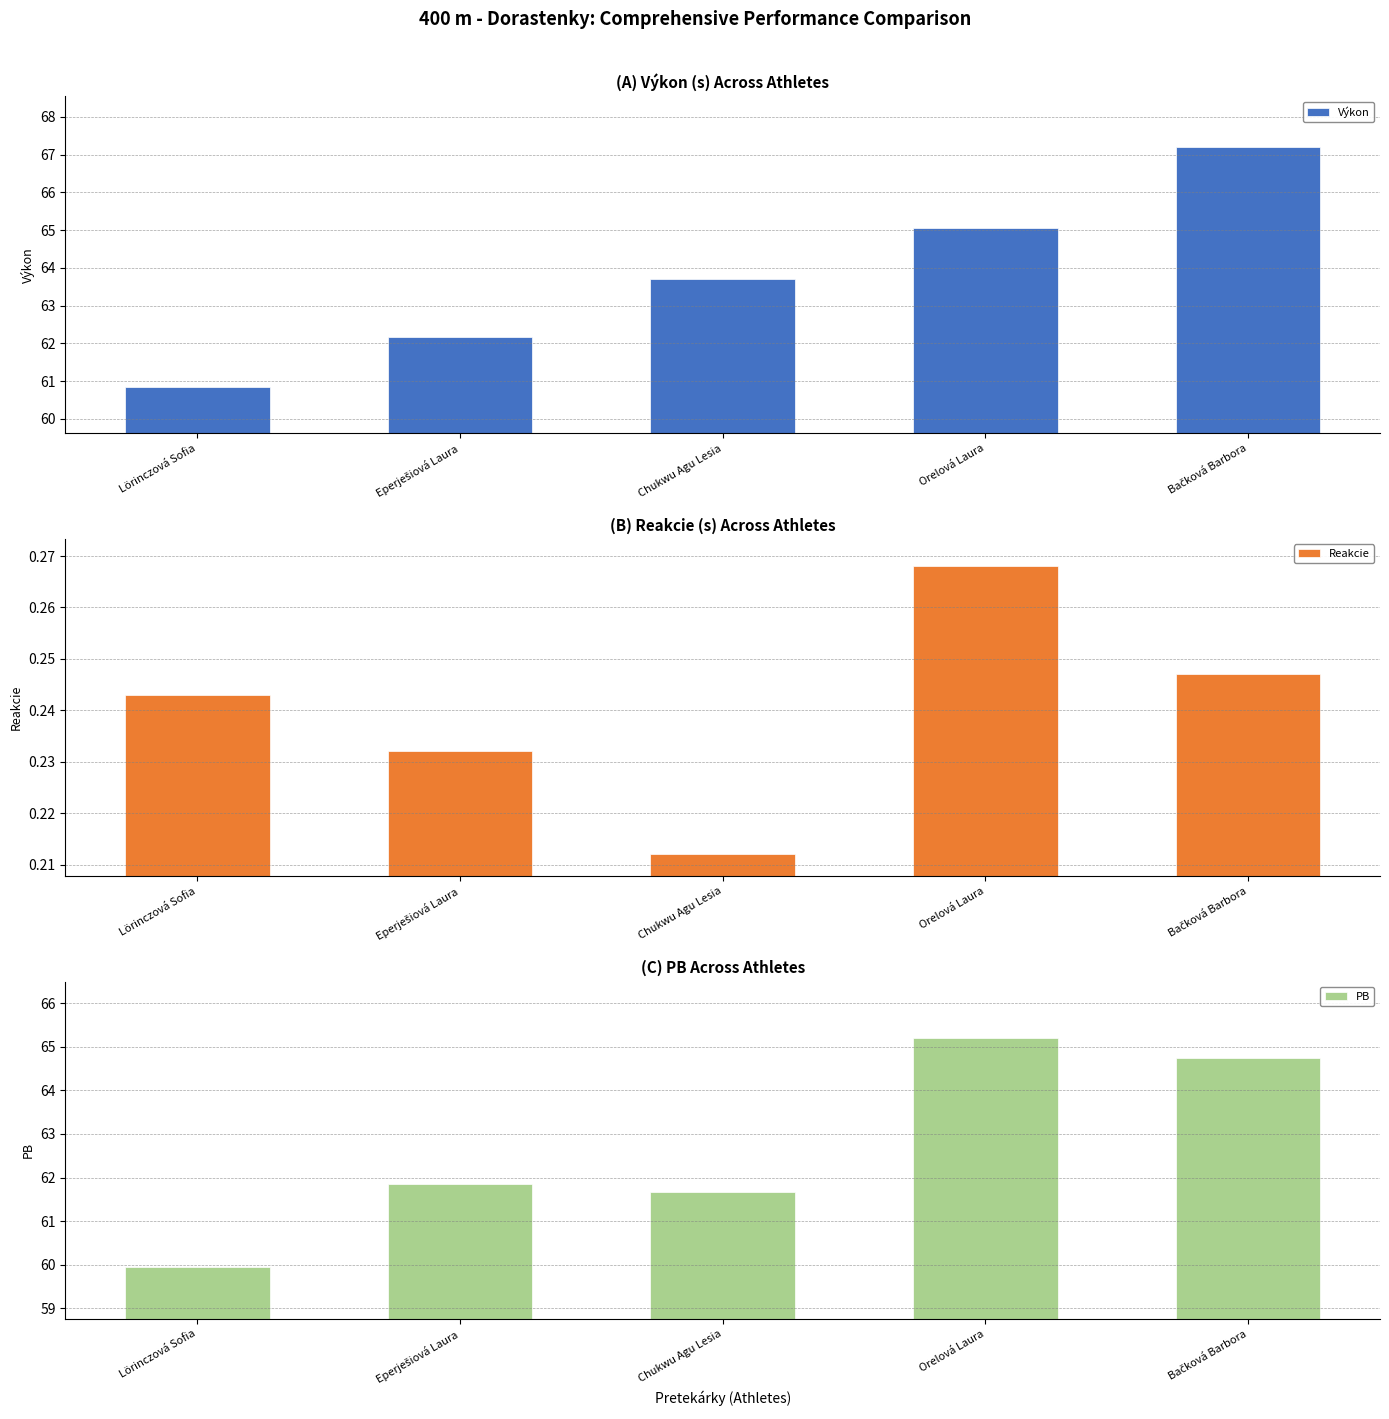

How many bars are there in each group?

3